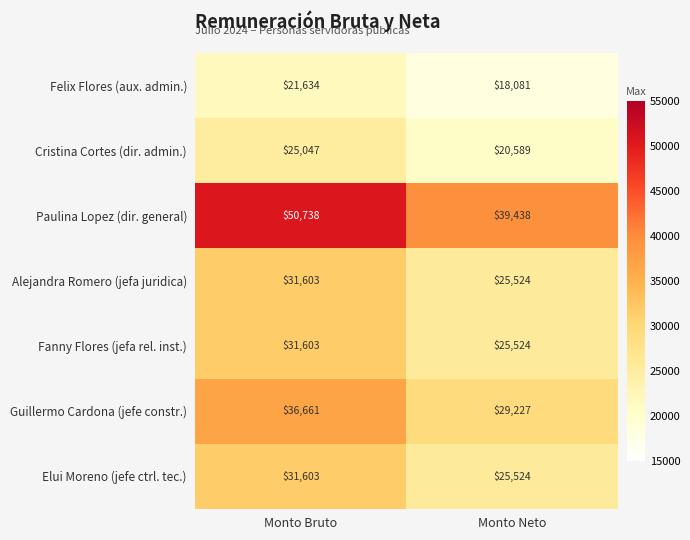

What is the difference between the maximum and minimum values in the Cristina Cortes (dir. admin.) series?

4458